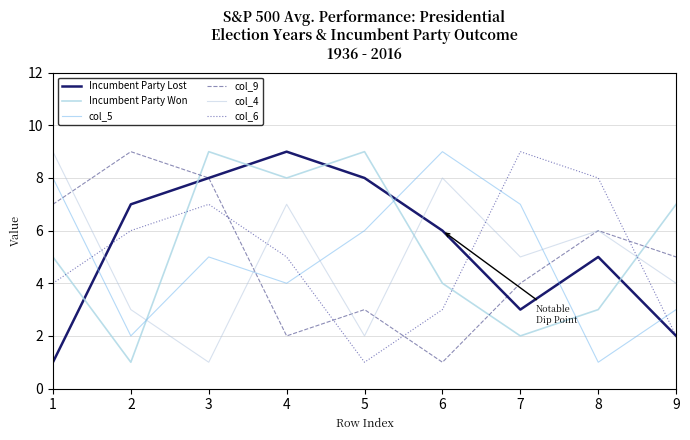

Between 3 and 8, which series saw the biggest shift?

Incumbent Party Won